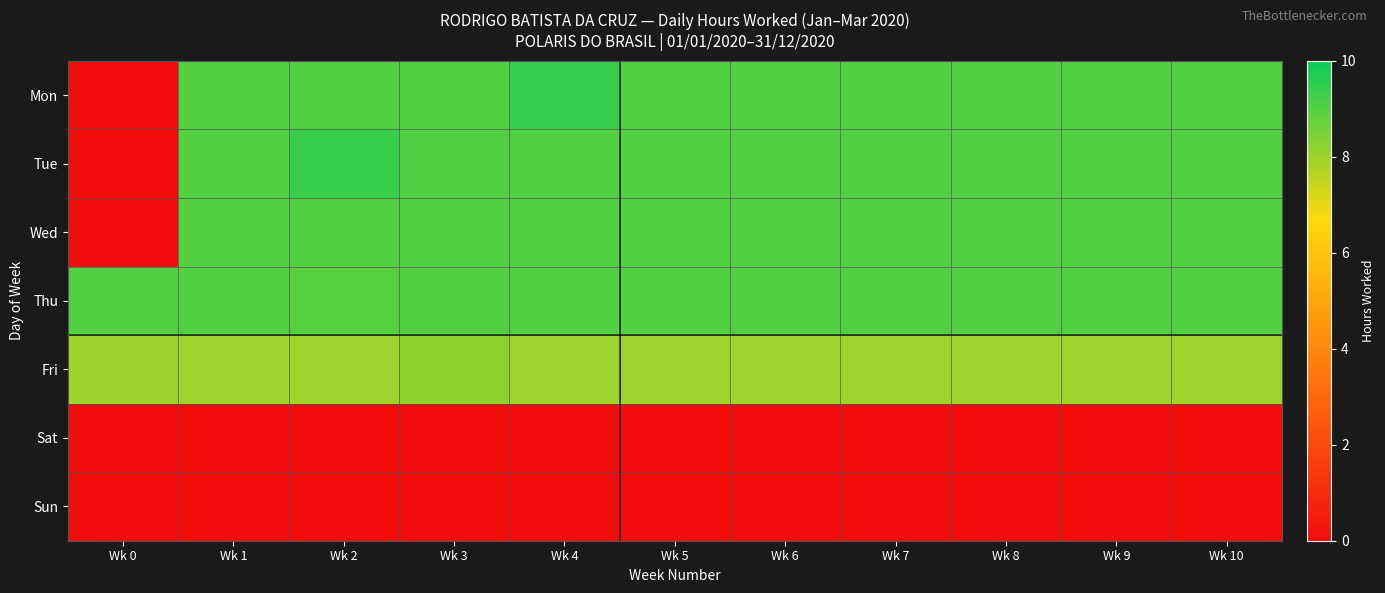

What is the total value across all series at Wk 1?

44.0